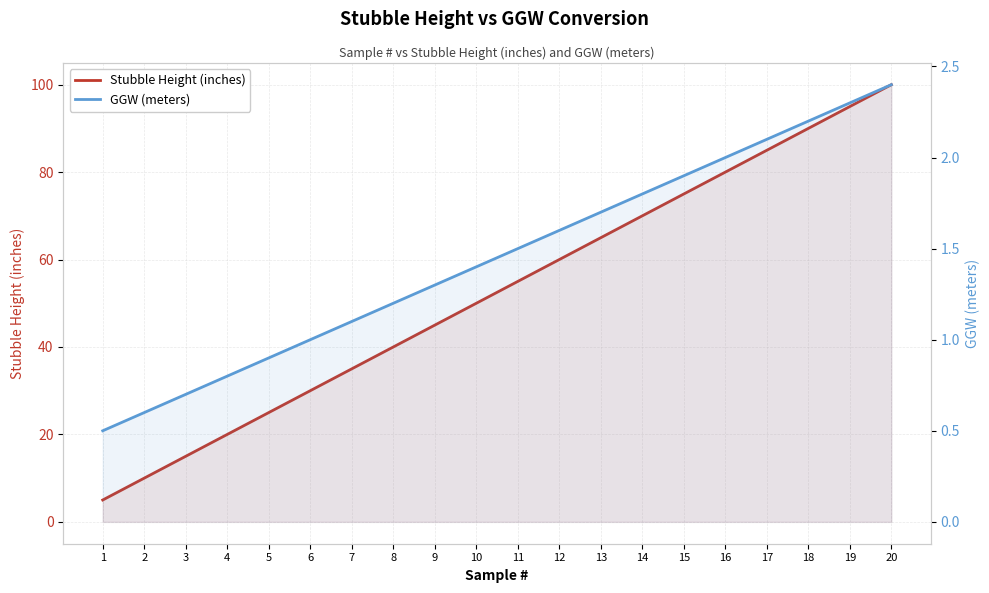

Reading right to left, extract all data points from this chart.

Stubble Height (inches): 20=100.0	19=95.0	18=90.0	17=85.0	16=80.0	15=75.0	14=70.0	13=65.0	12=60.0	11=55.0	10=50.0	9=45.0	8=40.0	7=35.0	6=30.0	5=25.0	4=20.0	3=15.0	2=10.0	1=5.0
GGW (meters): 20=2.4	19=2.3	18=2.2	17=2.1	16=2.0	15=1.9	14=1.8	13=1.7	12=1.6	11=1.5	10=1.4	9=1.3	8=1.2	7=1.1	6=1.0	5=0.9	4=0.8	3=0.7	2=0.6	1=0.5